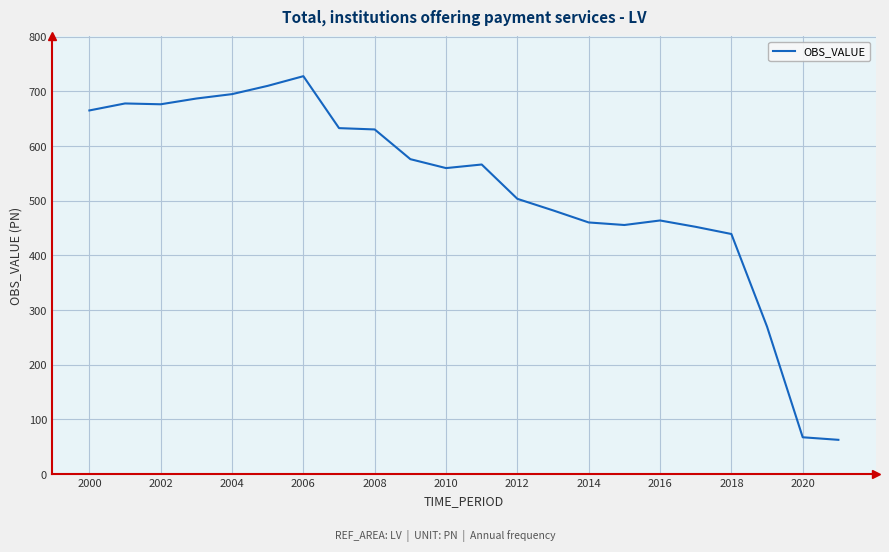

What is the greatest value displayed?

727.9